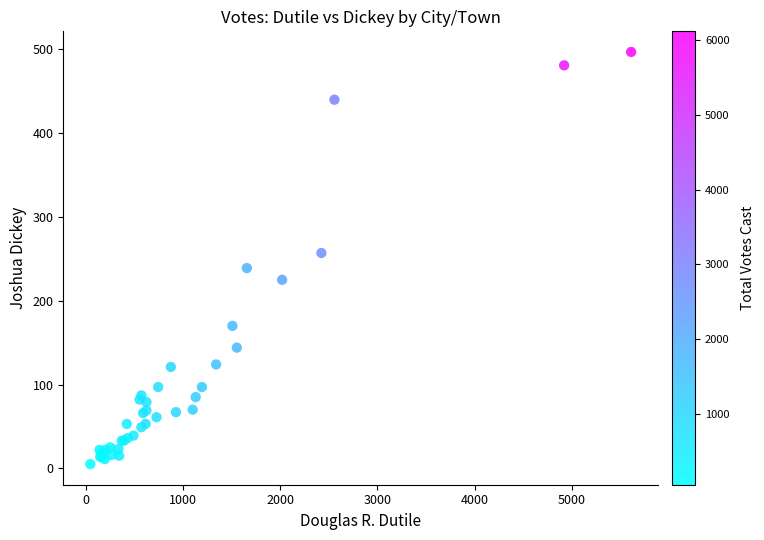

What Y value in the scatter plot is closest to 251?

257